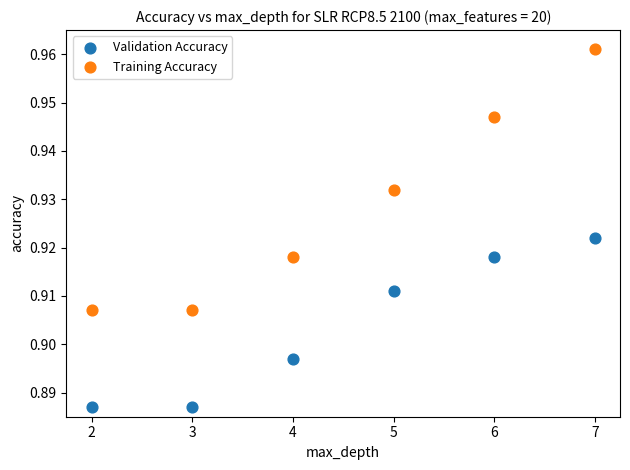

Across all data points, what is the range of X values (max minus min)?

5.0